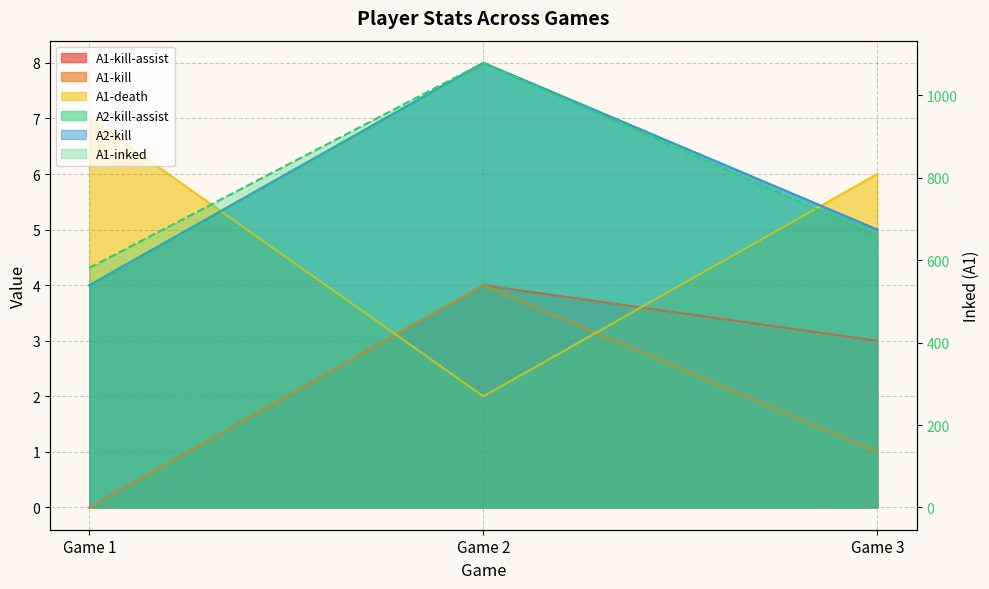

What is the total value across all series at Game 2?

1104